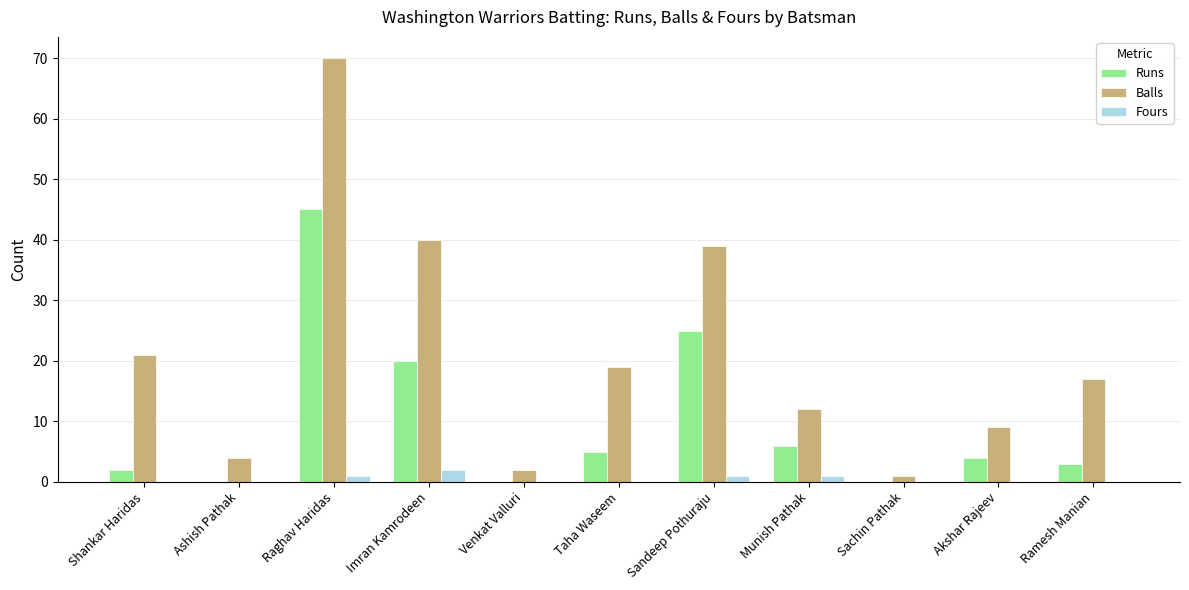

What is the spread (max minus min) of values at Venkat Valluri?

2